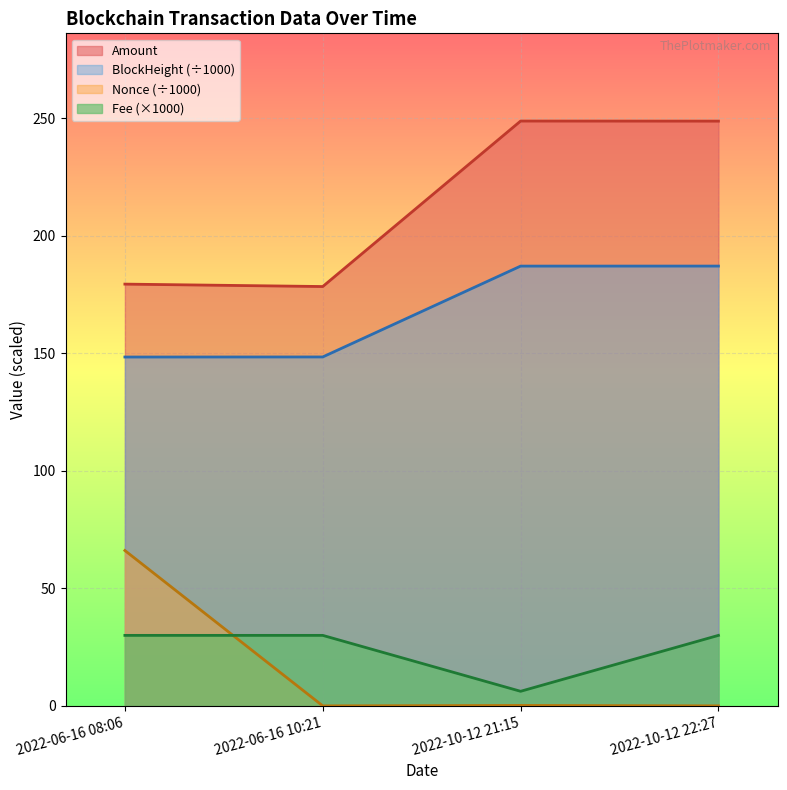

What value does the Fee series have at 2022-10-12 21:15?

6.2